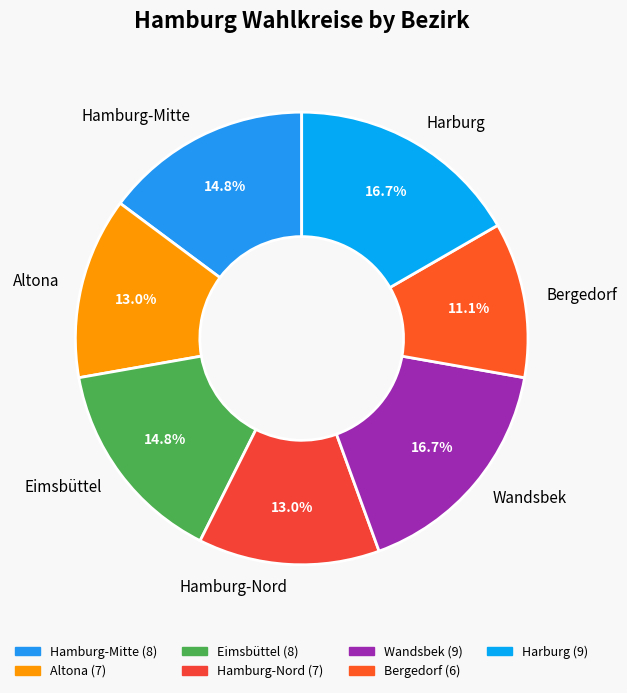

What is the smallest slice in the pie chart?

Bergedorf